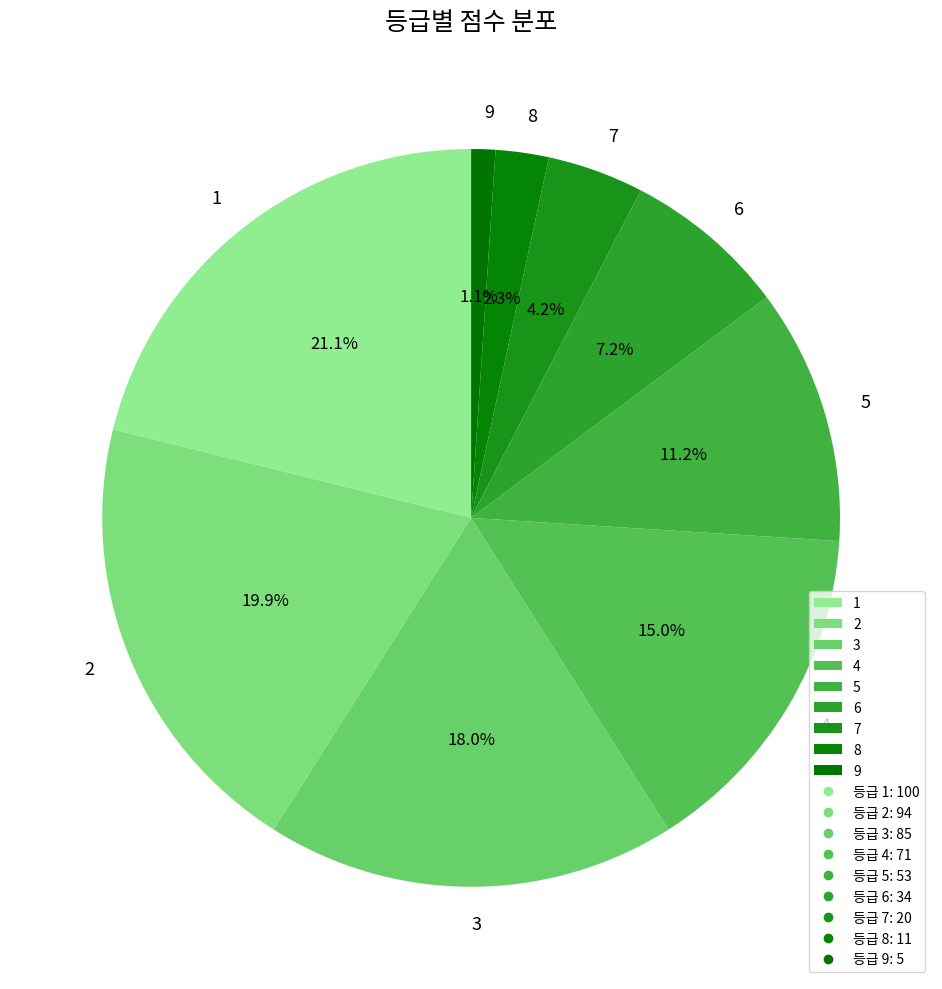

Approximately how many times larger is the value at 1 compared to 7?

5.0